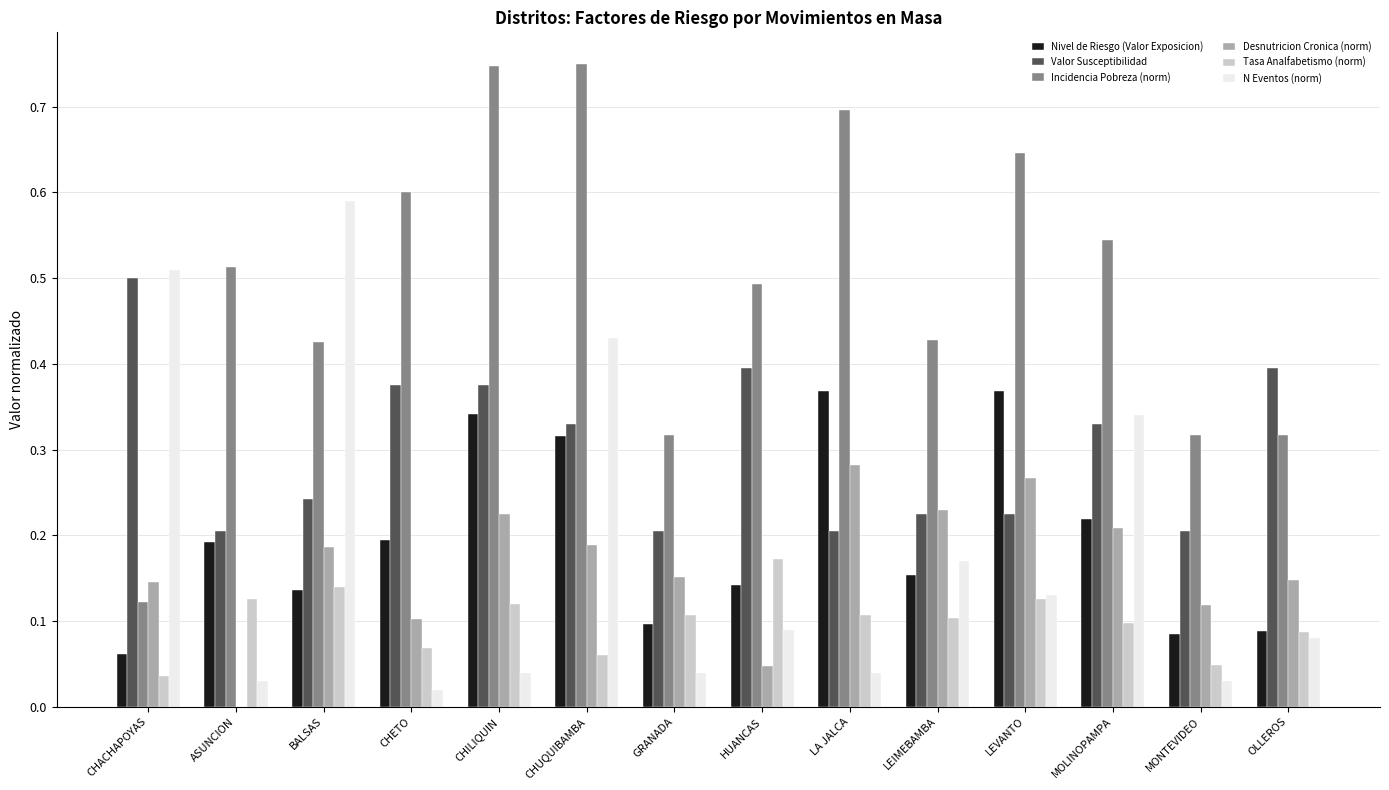

Which series changed the most between LEIMEBAMBA and MONTEVIDEO?

N Eventos (norm)